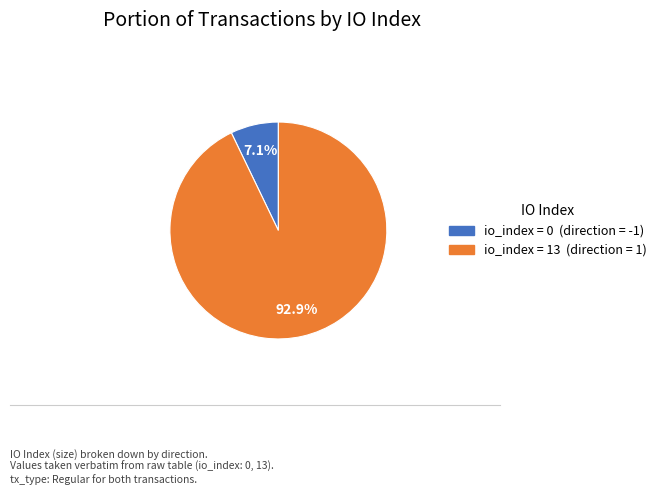

Does any single category account for the majority?

Yes